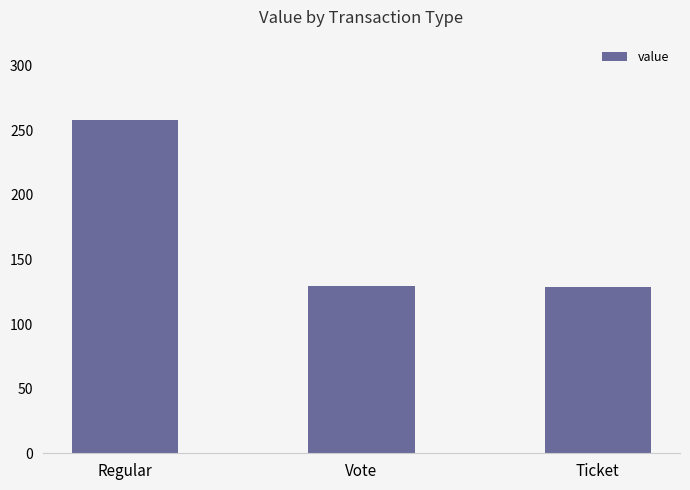

True or false: the data shows 257.7 at Regular.

True